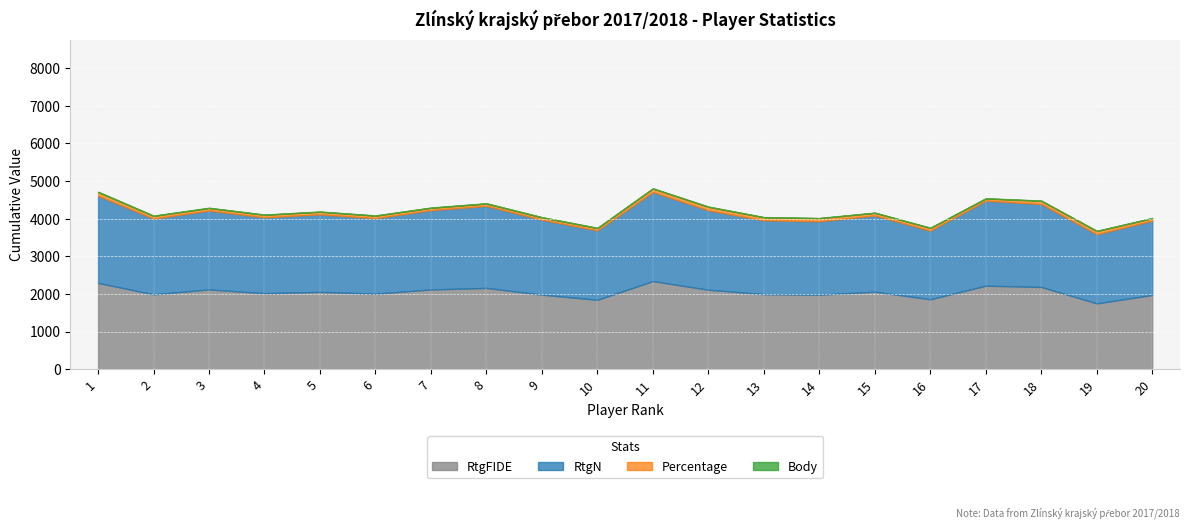

At which label is RtgFIDE closest to 2047?

5